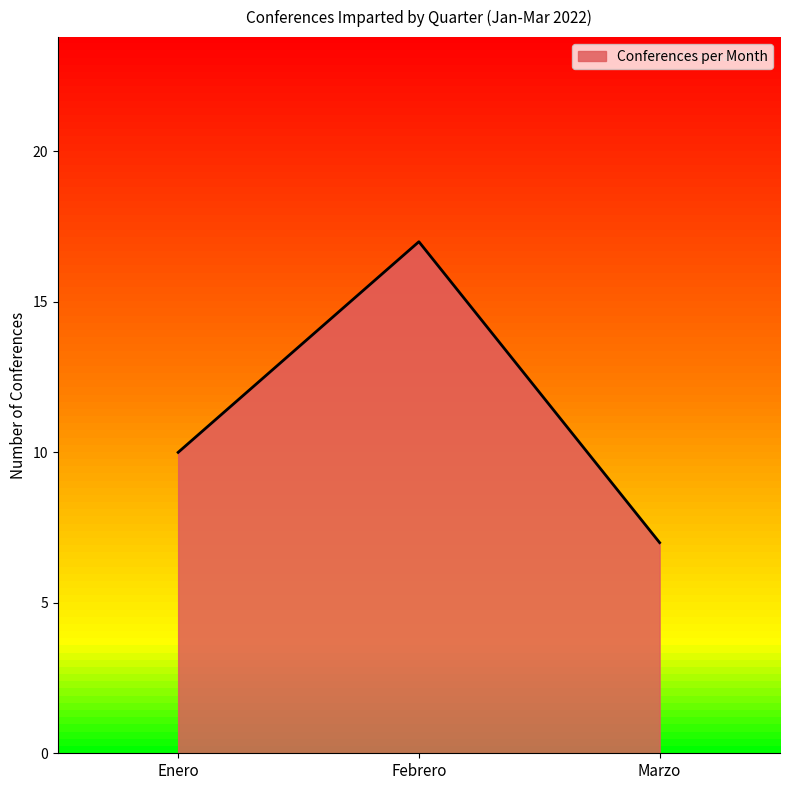

Count the values in the range 7 to 17.

3